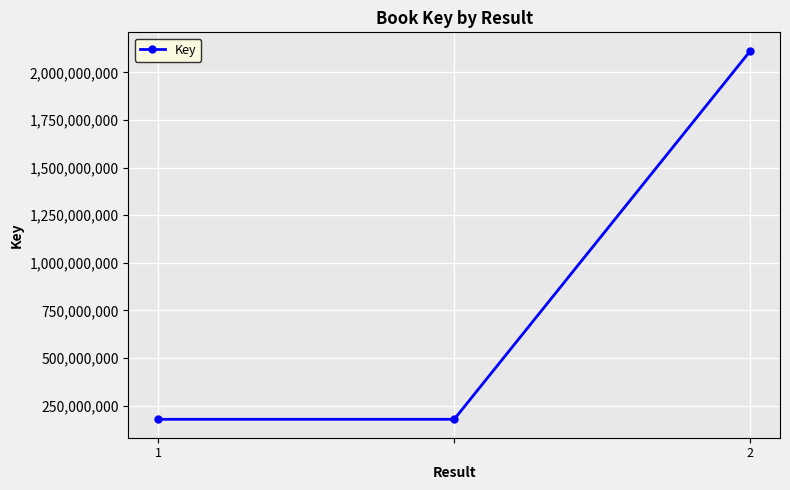

What is the value of the 3rd point from the left?

2113895830